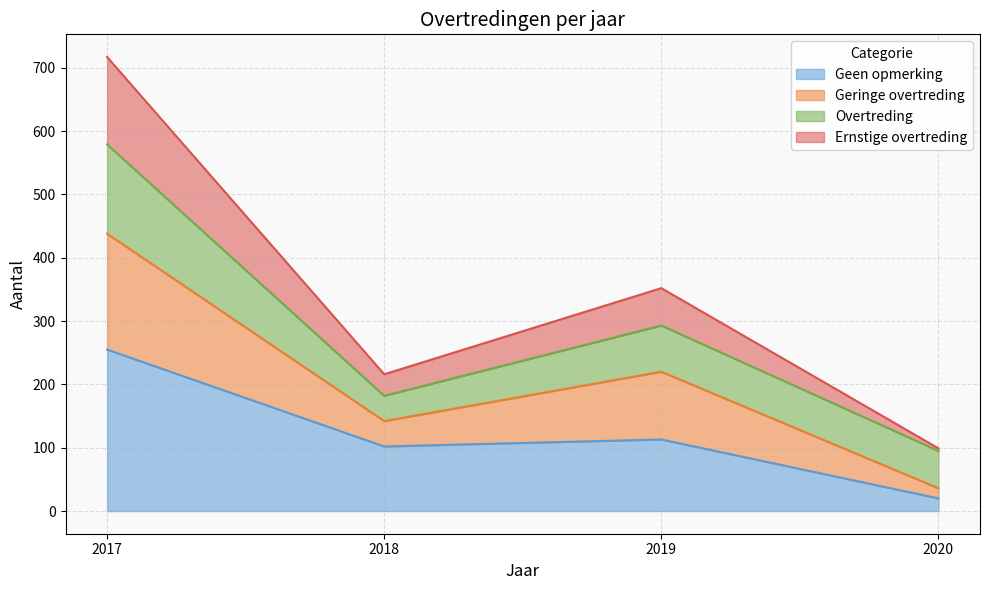

At which label does Geringe overtreding first exceed 293?

2017